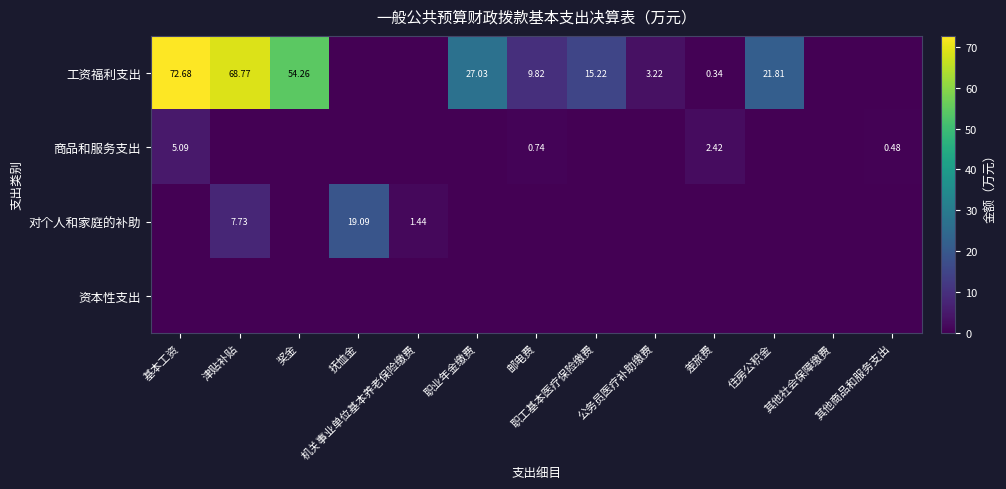

What is the spread (max minus min) of values at 邮电费?

9.8